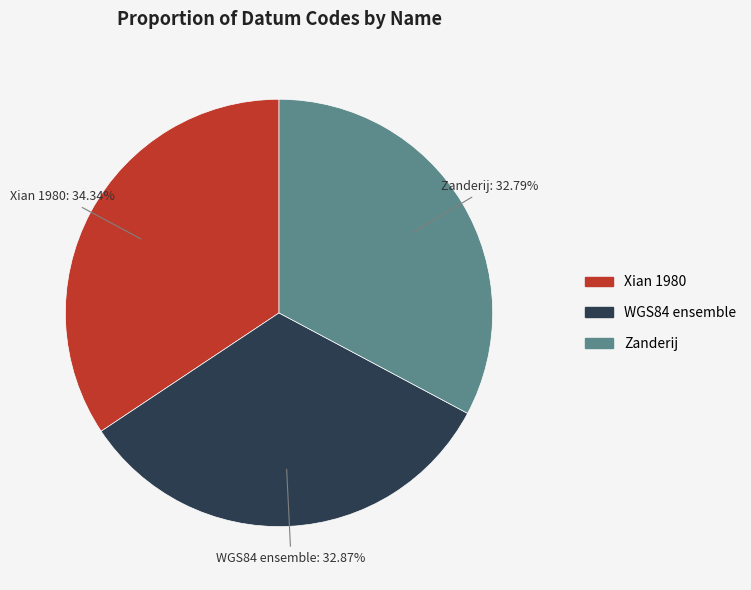

Is there any slice that represents more than half of the pie?

No